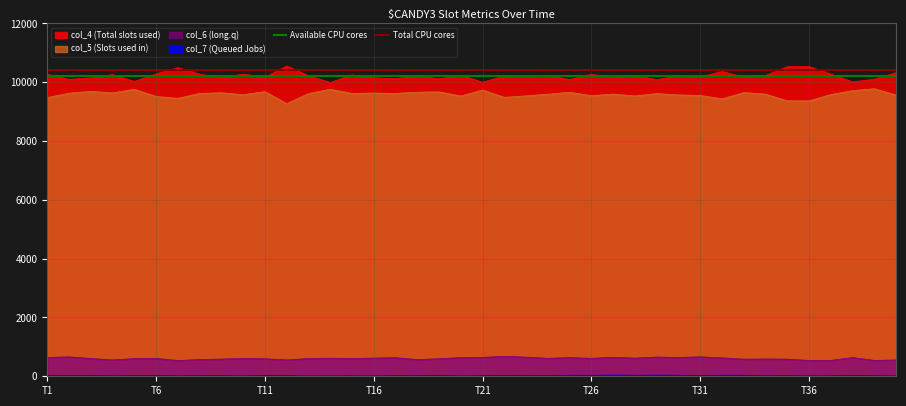

True or false: col_5 (Slots used in) and col_6 (long.q) intersect in this chart.

False